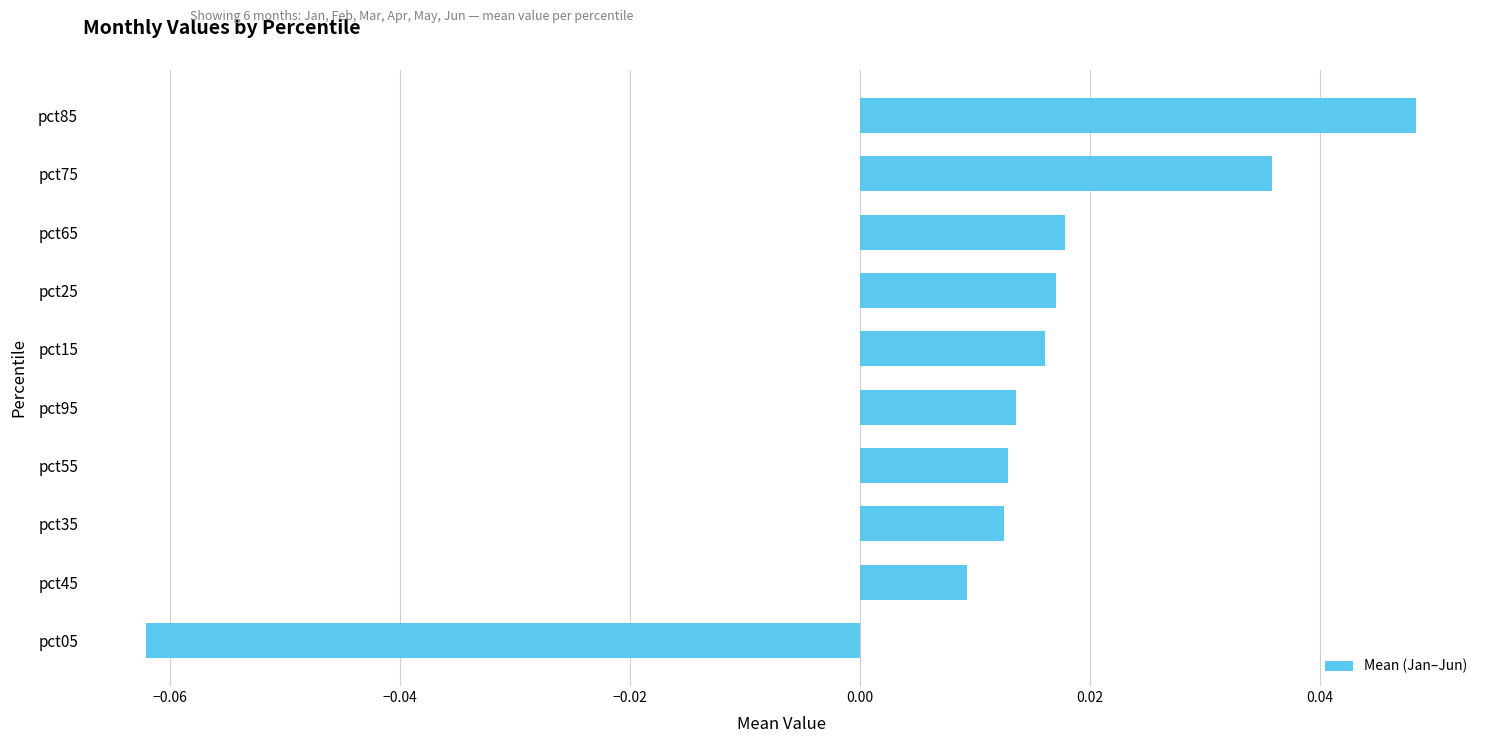

At which label is the value closest to 0?

pct45